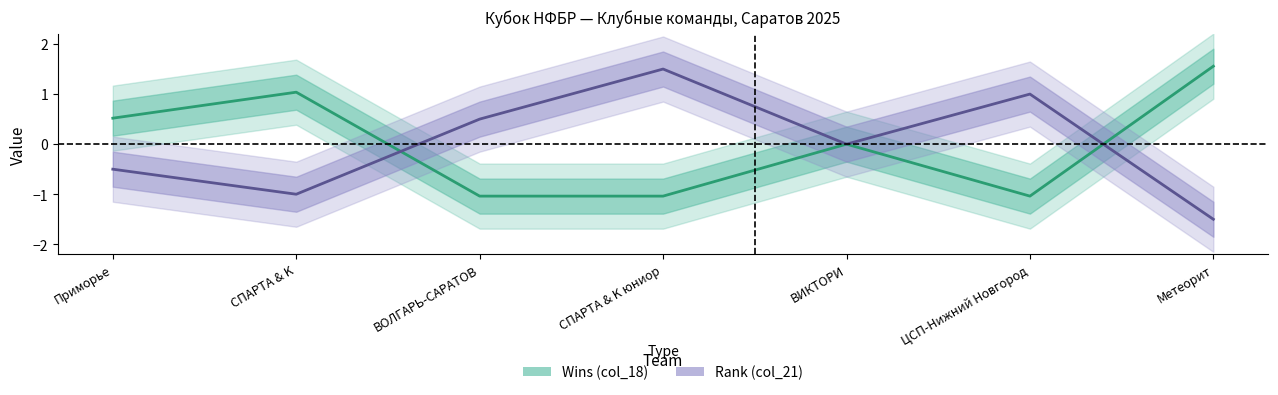

The Rank (normalized) series shows 1.1 at ВИКТОРИ. True or false?

False